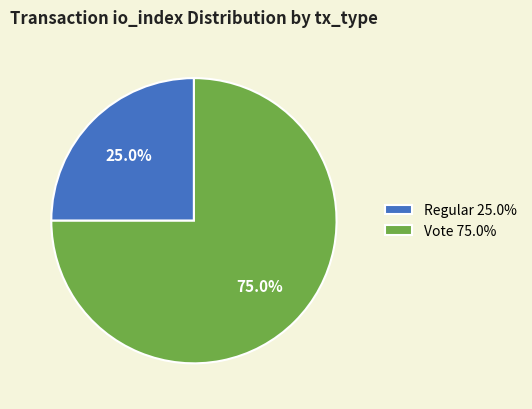

Approximately how many times larger is the value at Regular 25.0% compared to Vote 75.0%?

0.3